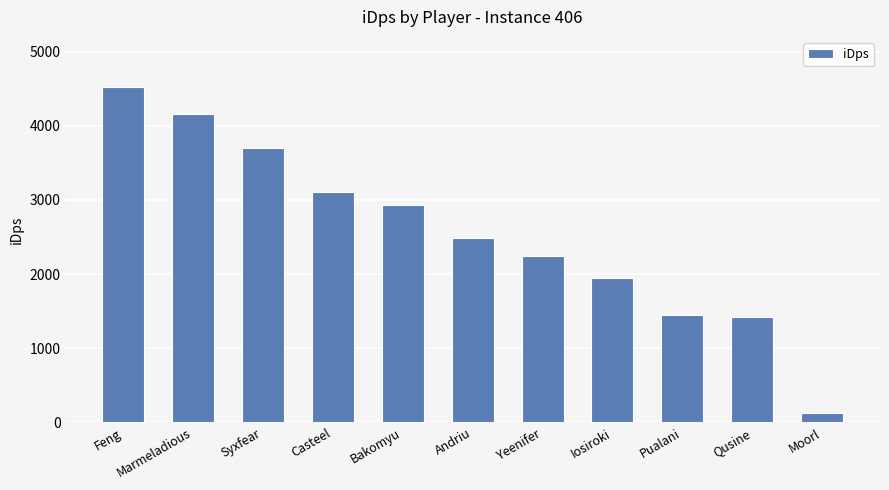

Approximately how many times larger is the value at Marmeladious compared to Feng?

0.9